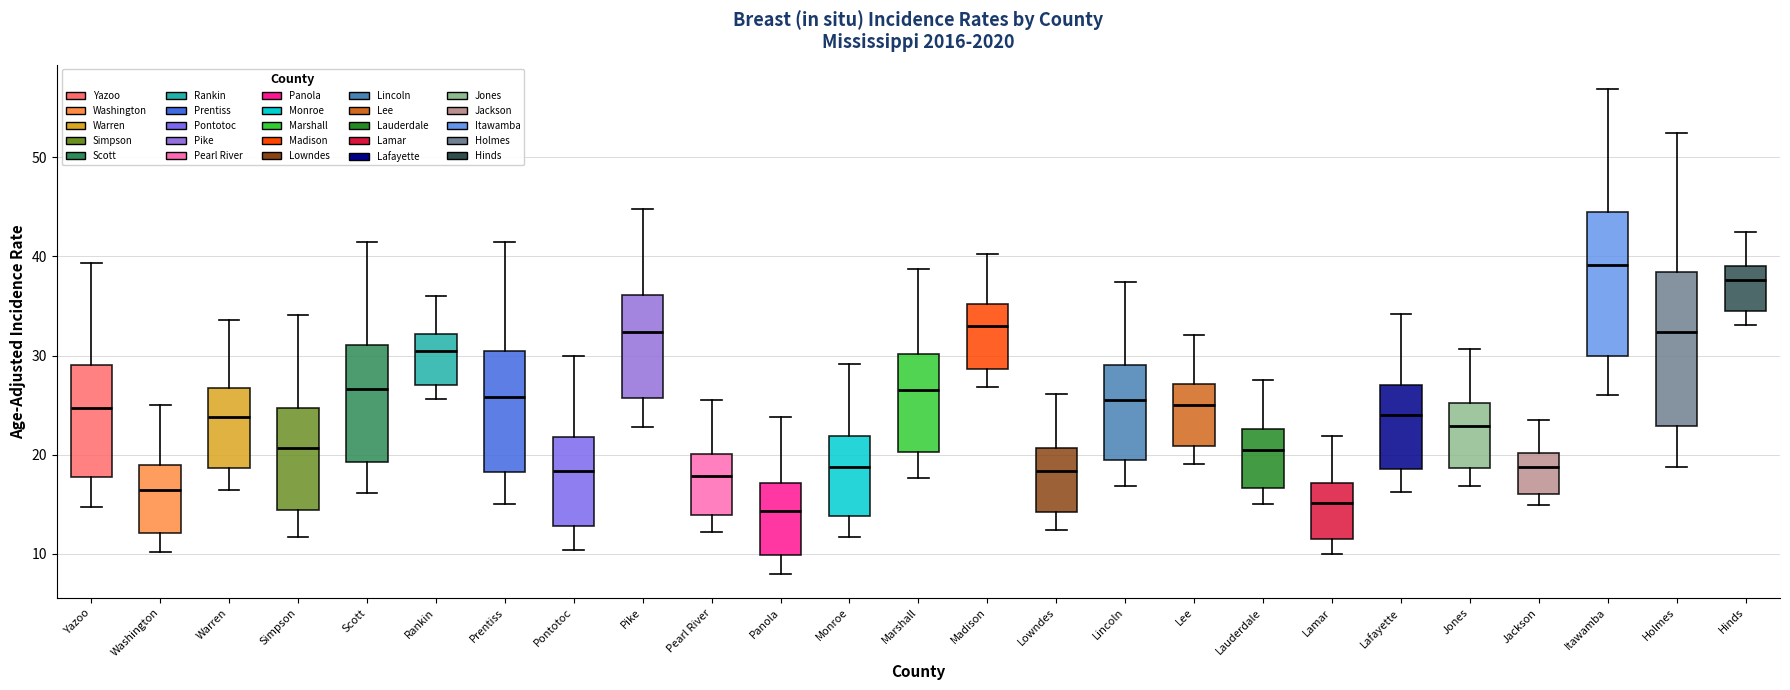

Reading left to right, read every box against the y-axis: the position of its median line, the range the box covers, and the ends of its whiskers. The values are not printed on the chart, so give them approximately, as read against the axis.

Yazoo: median 25, box 18 to 29, whiskers 15 to 39
Washington: median 16, box 12 to 19, whiskers 10 to 25
Warren: median 24, box 19 to 27, whiskers 16 to 34
Simpson: median 21, box 14 to 25, whiskers 12 to 34
Scott: median 27, box 19 to 31, whiskers 16 to 41
Rankin: median 31, box 27 to 32, whiskers 26 to 36
Prentiss: median 26, box 18 to 30, whiskers 15 to 41
Pontotoc: median 18, box 13 to 22, whiskers 10 to 30
Pike: median 32, box 26 to 36, whiskers 23 to 45
Pearl River: median 18, box 14 to 20, whiskers 12 to 26
Panola: median 14, box 10 to 17, whiskers 8 to 24
Monroe: median 19, box 14 to 22, whiskers 12 to 29
Marshall: median 27, box 20 to 30, whiskers 18 to 39
Madison: median 33, box 29 to 35, whiskers 27 to 40
Lowndes: median 18, box 14 to 21, whiskers 12 to 26
Lincoln: median 26, box 19 to 29, whiskers 17 to 37
Lee: median 25, box 21 to 27, whiskers 19 to 32
Lauderdale: median 21, box 17 to 23, whiskers 15 to 28
Lamar: median 15, box 12 to 17, whiskers 10 to 22
Lafayette: median 24, box 19 to 27, whiskers 16 to 34
Jones: median 23, box 19 to 25, whiskers 17 to 31
Jackson: median 19, box 16 to 20, whiskers 15 to 24
Itawamba: median 39, box 30 to 44, whiskers 26 to 57
Holmes: median 32, box 23 to 38, whiskers 19 to 52
Hinds: median 38, box 34 to 39, whiskers 33 to 43